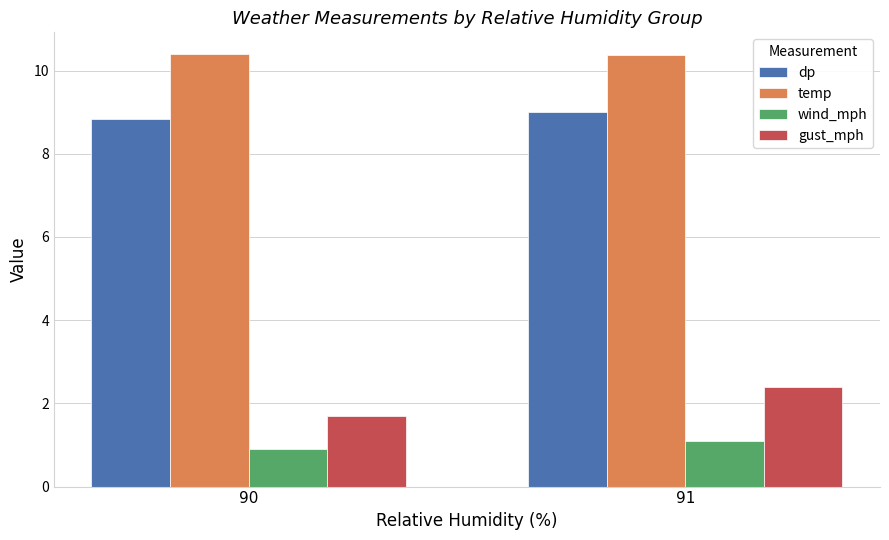

What are all the series names shown in the legend?

dp, temp, wind_mph, gust_mph